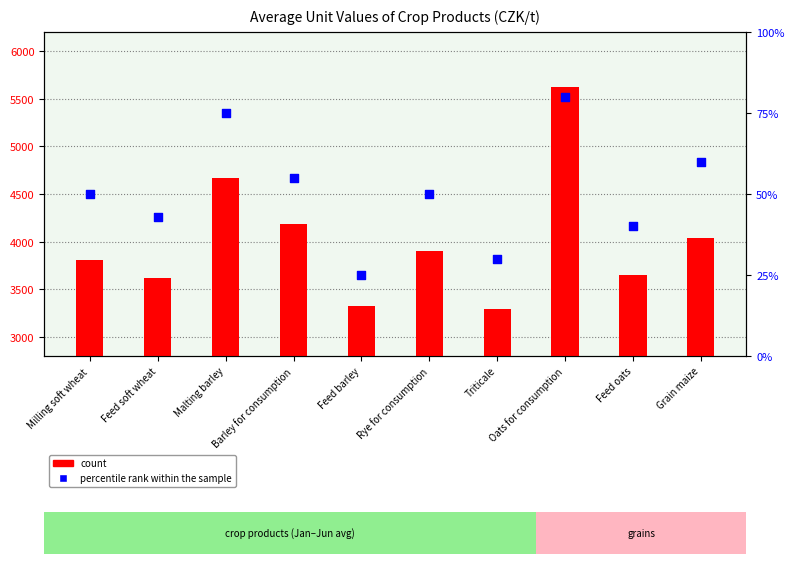

Which series contains the lowest Y value?

percentile rank within the sample